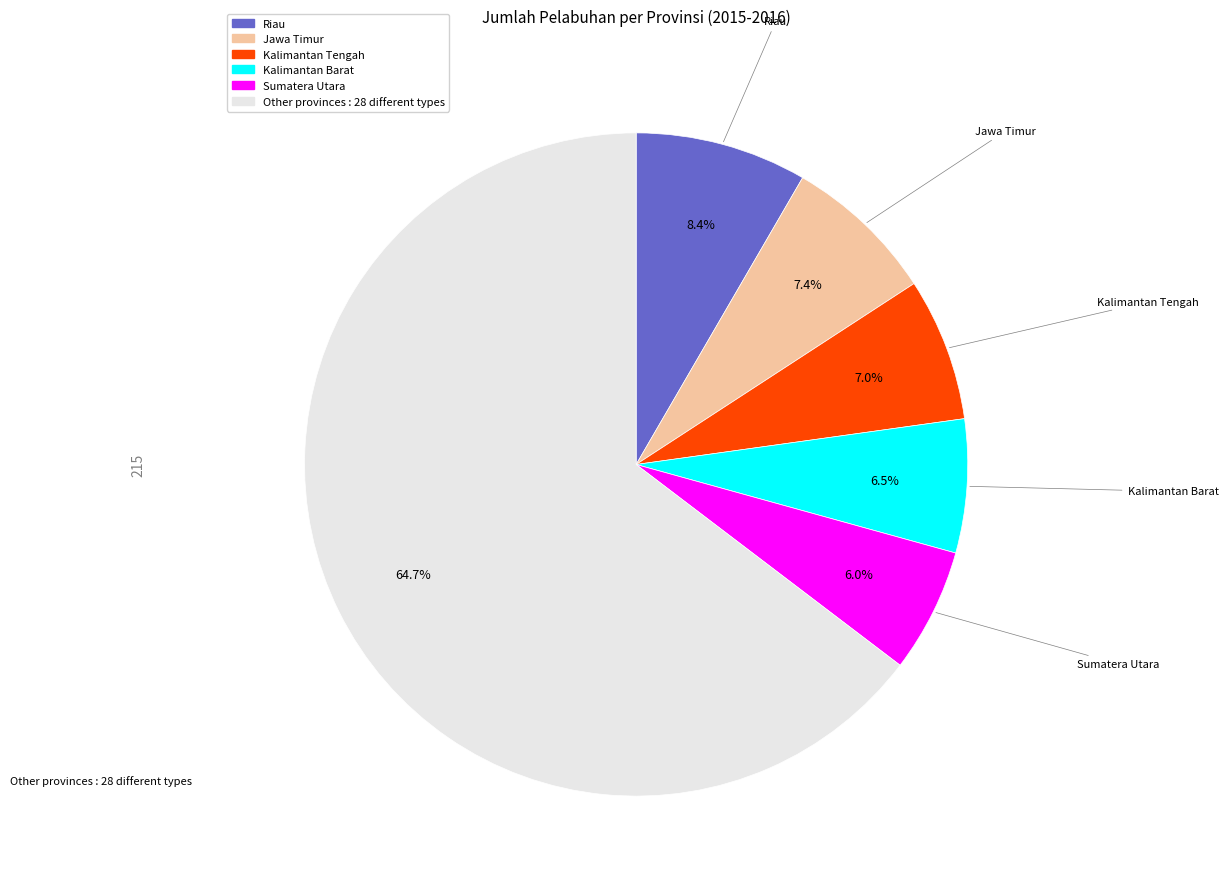

Is there any slice that represents more than half of the pie?

Yes